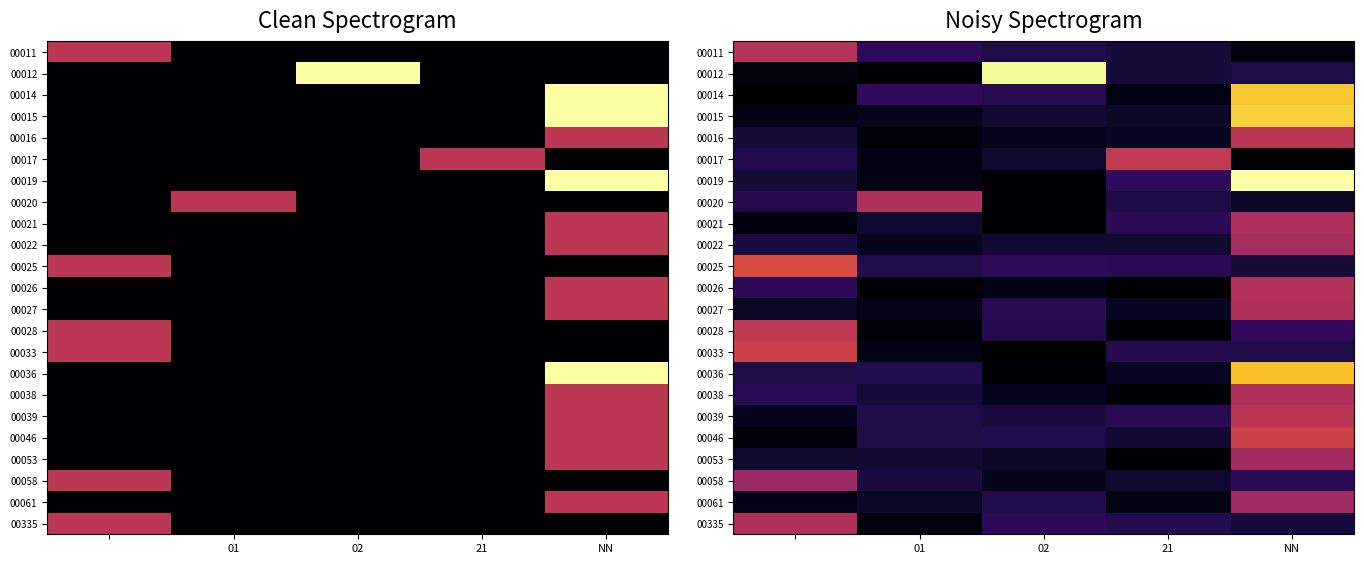

At which category is the sum across all series the highest?

NN